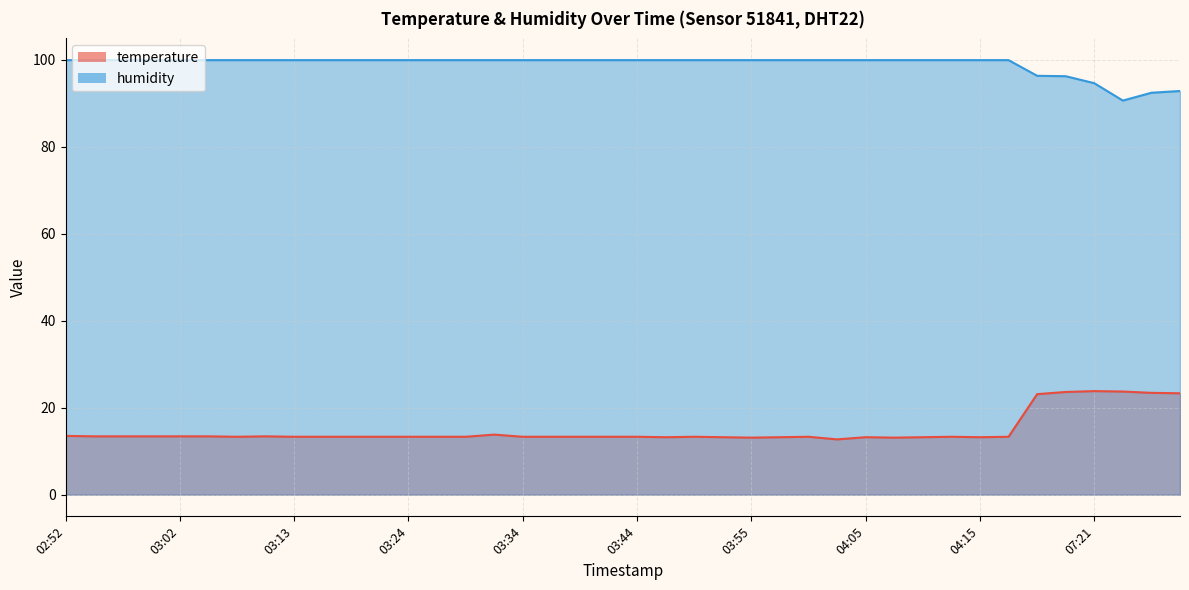

What is the difference between the temperature values at 03:44 and 03:05?

0.1